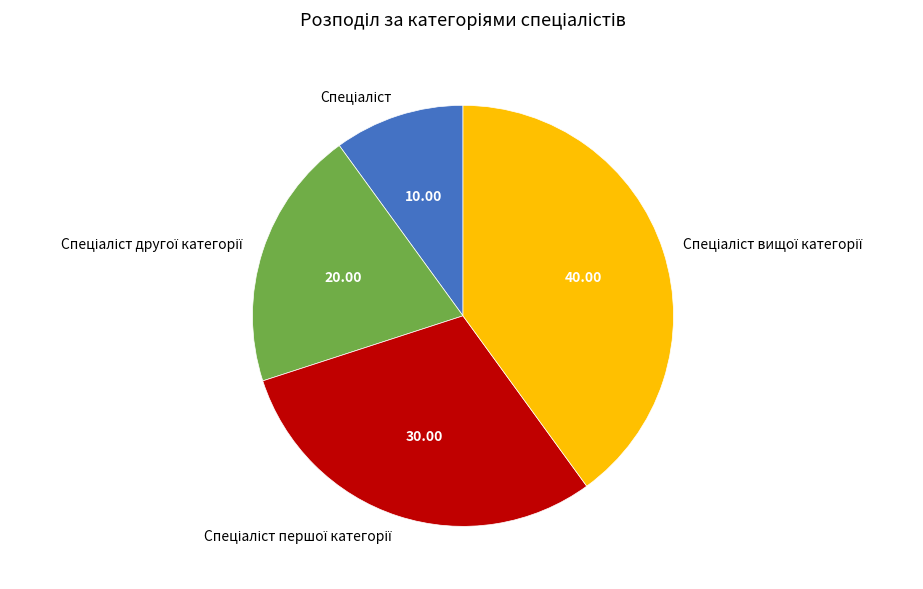

Does any single category account for the majority?

No